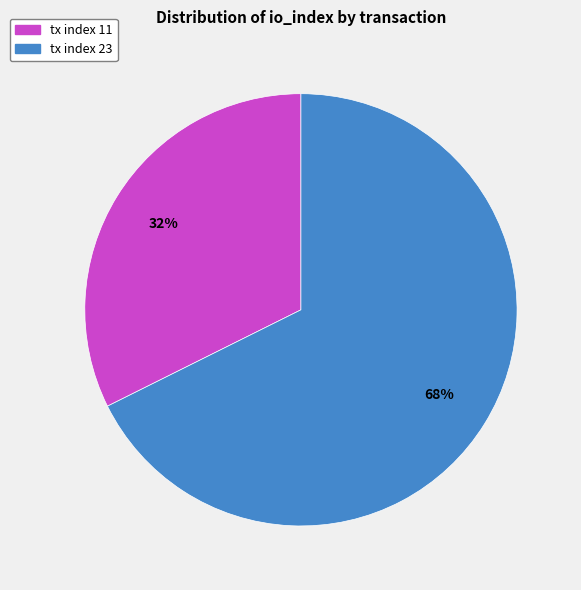

Which has a higher value, tx index 11 or tx index 23?

tx index 23